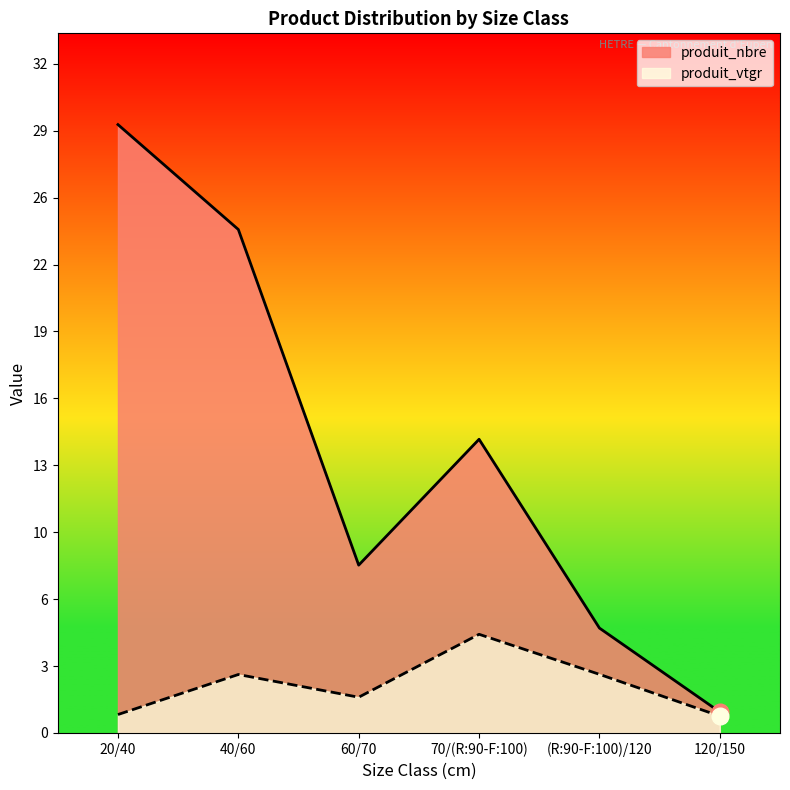

How many produit_nbre values are between 5 and 24?

4